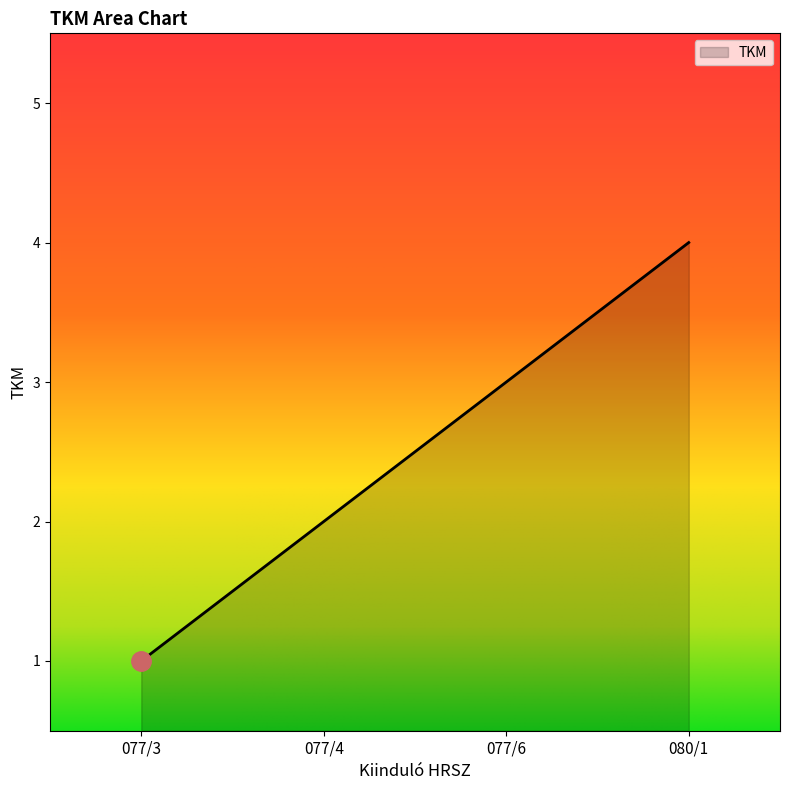

Rank the categories by value from lowest to highest.

077/3, 077/4, 077/6, 080/1